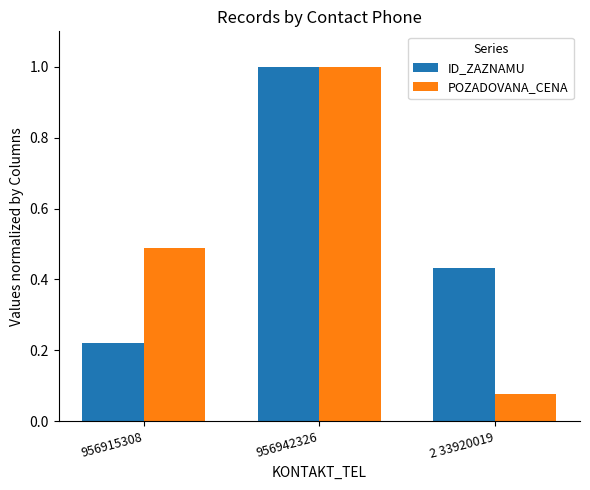

Which category has the lowest value in the ID_ZAZNAMU series?

956915308